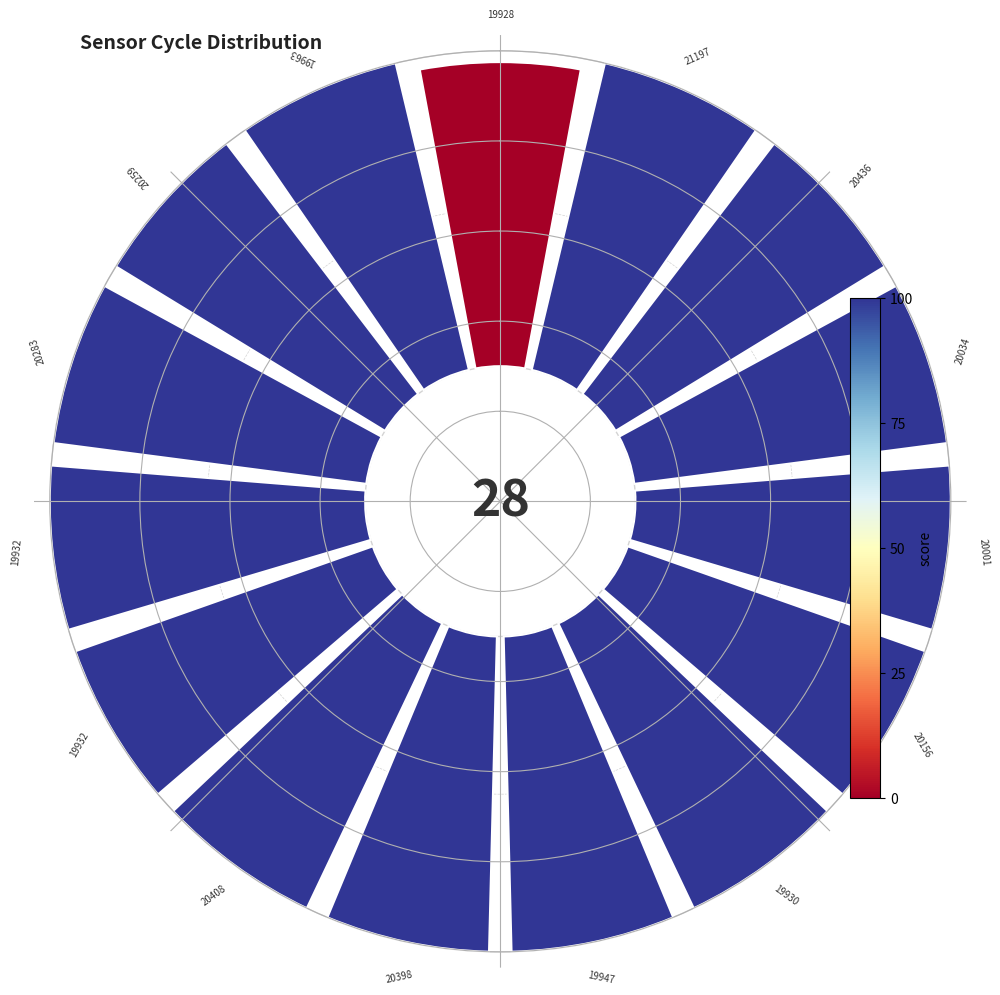

Does 13 represent more than half of the total?

No